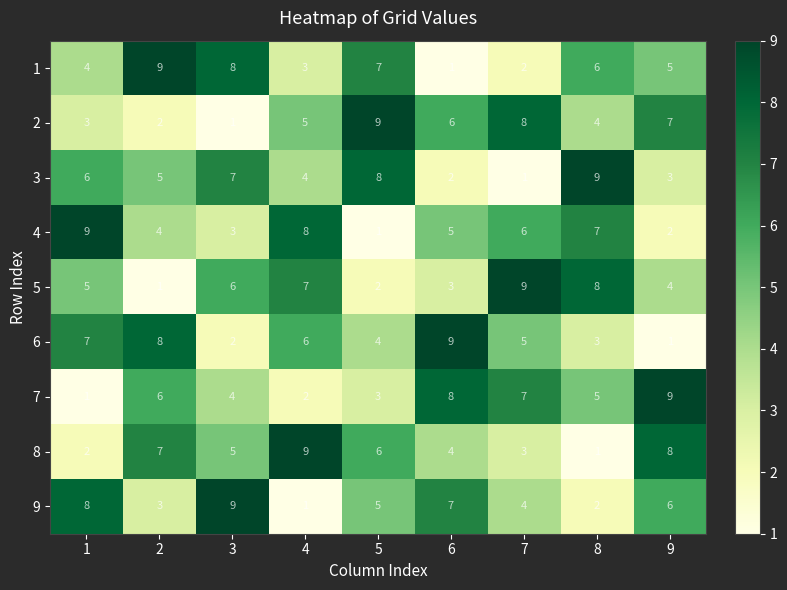

Which category has the highest value in the 2 series?

5